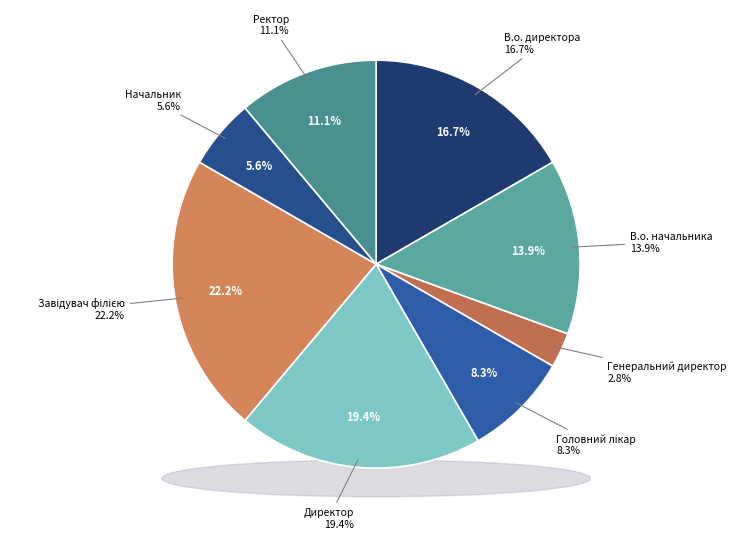

To the nearest percent, what percentage of the pie is Директор?

19%